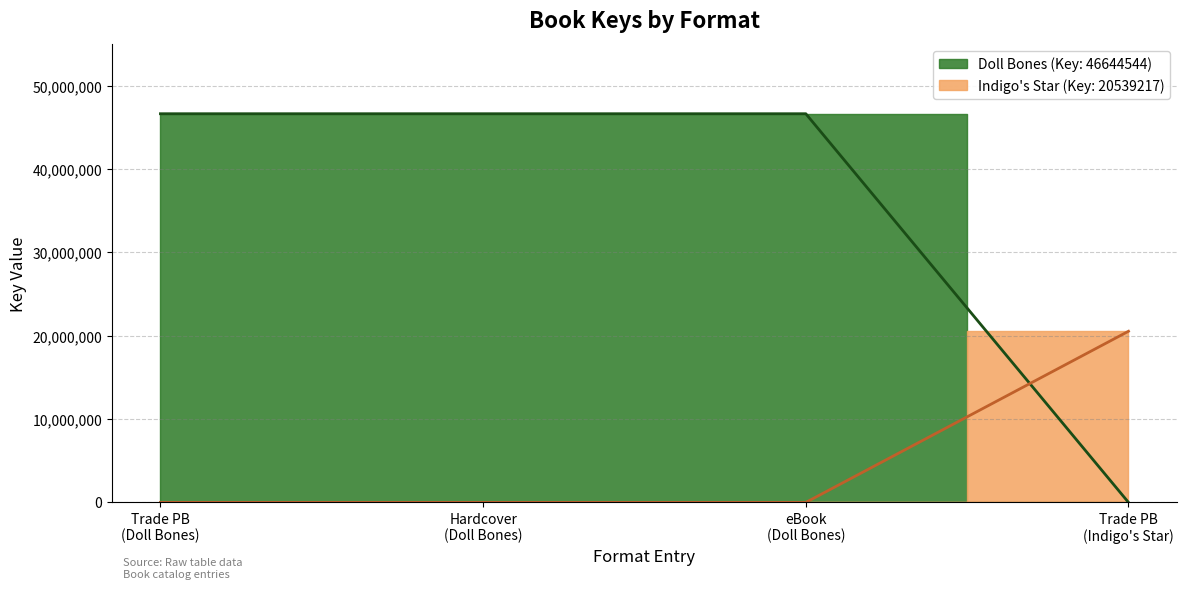

What is the label of the 2nd point from the right?

eBook (Doll Bones)